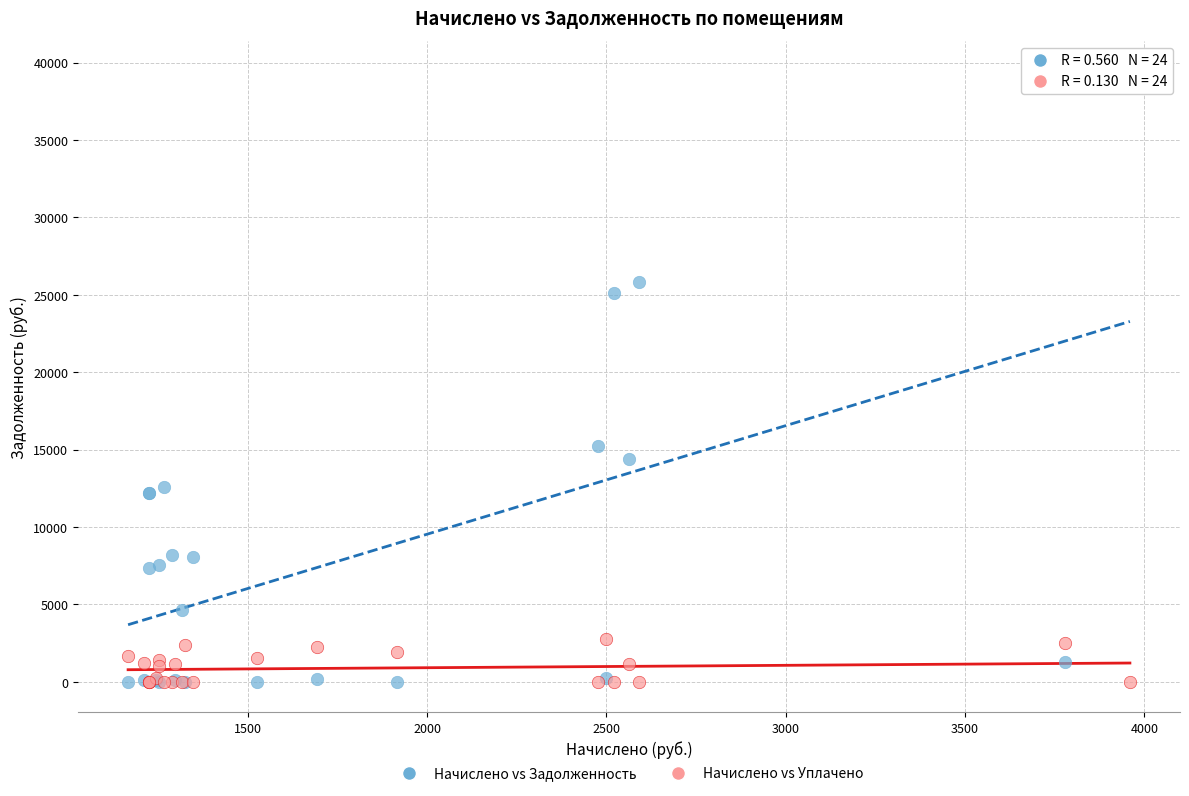

What are all the series names shown in the legend?

Начислено vs Задолженность, Начислено vs Уплачено